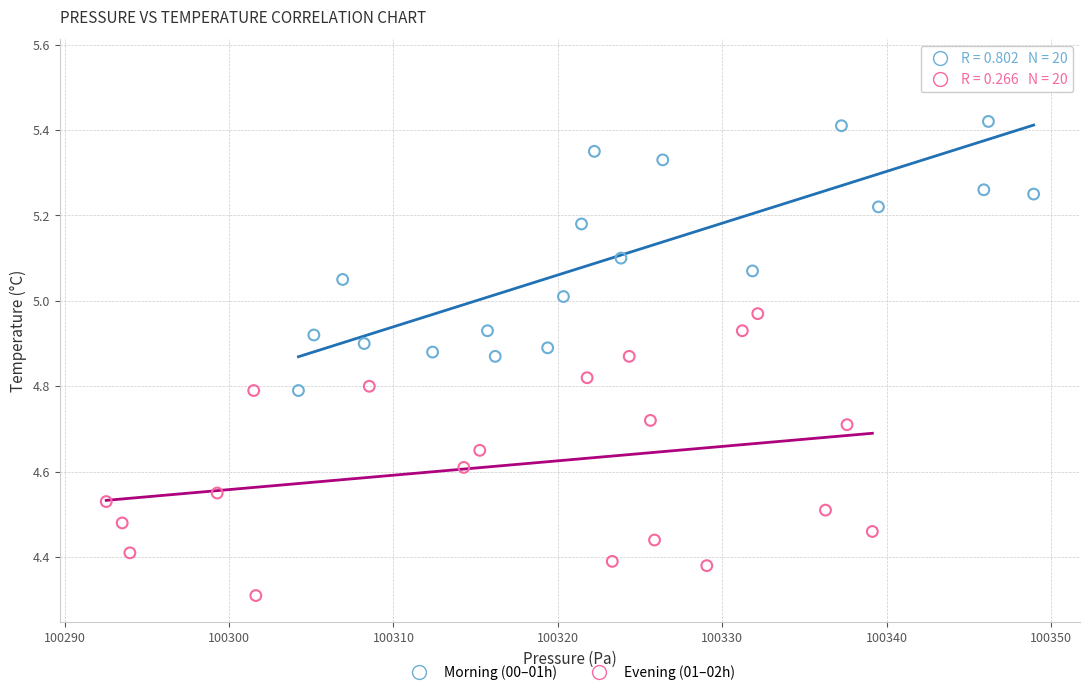

Which series has the largest Y range (max minus min)?

Morning (00–01h)